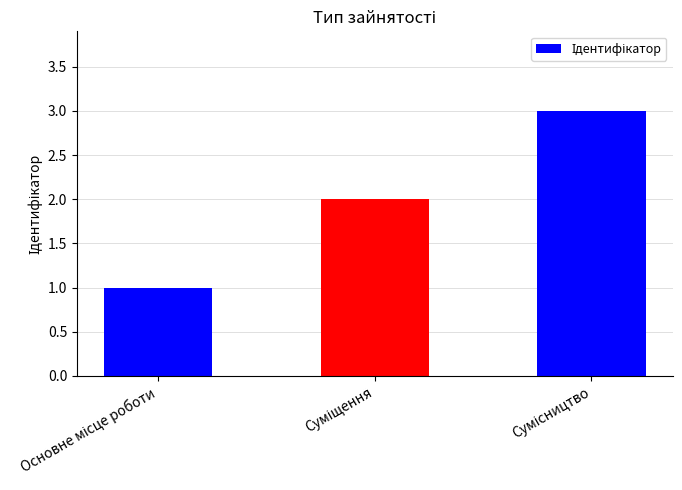

What is the maximum value shown in the chart?

3